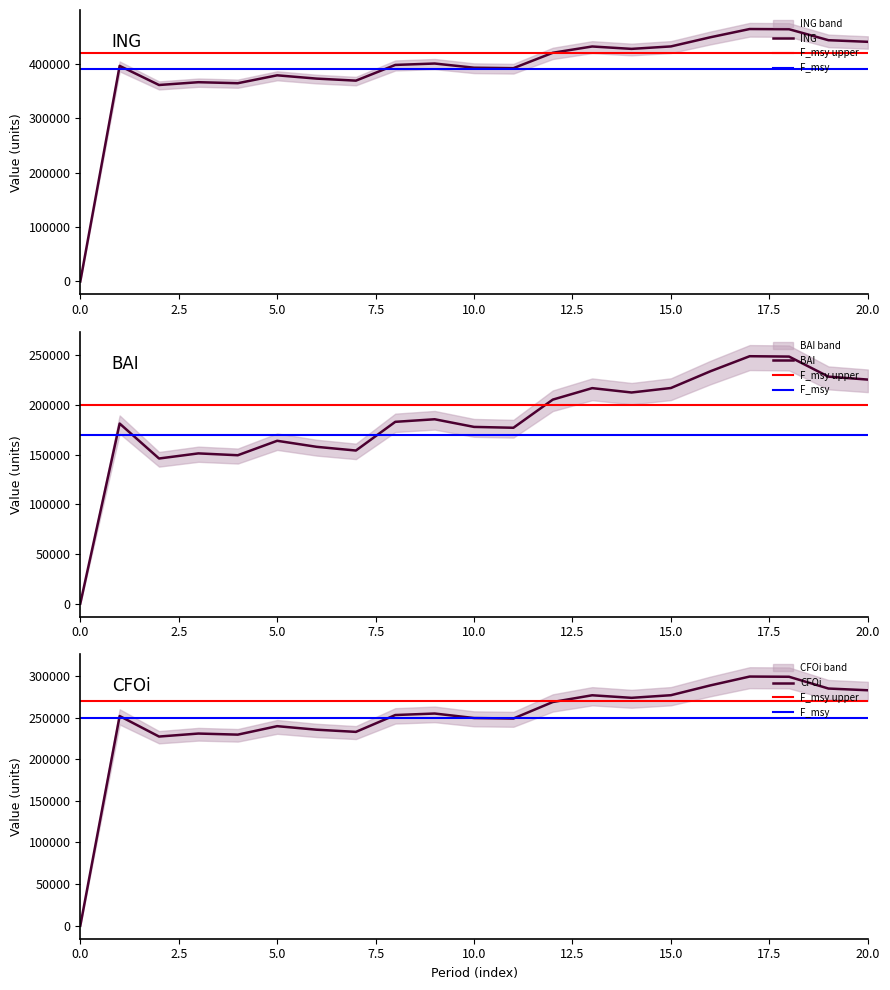

At which category does BAI reach its first local peak?

1